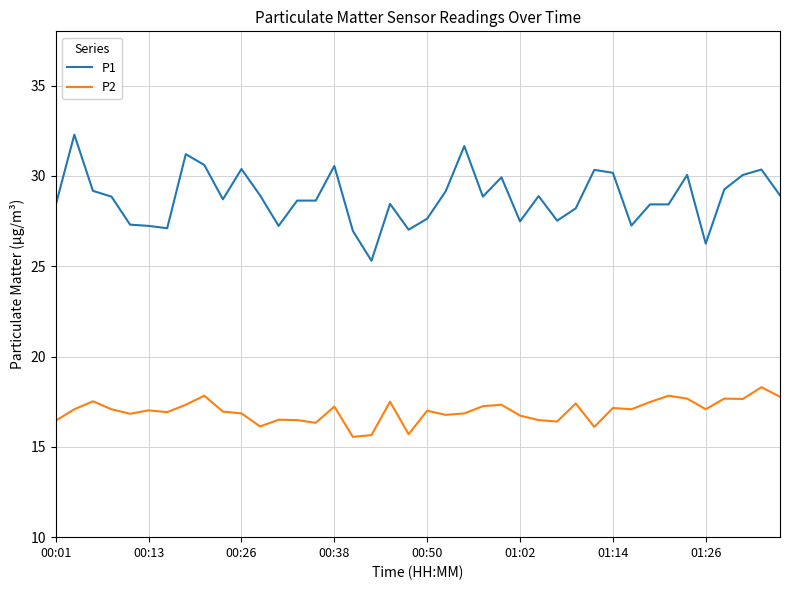

True or false: P2 and P1 intersect in this chart.

False